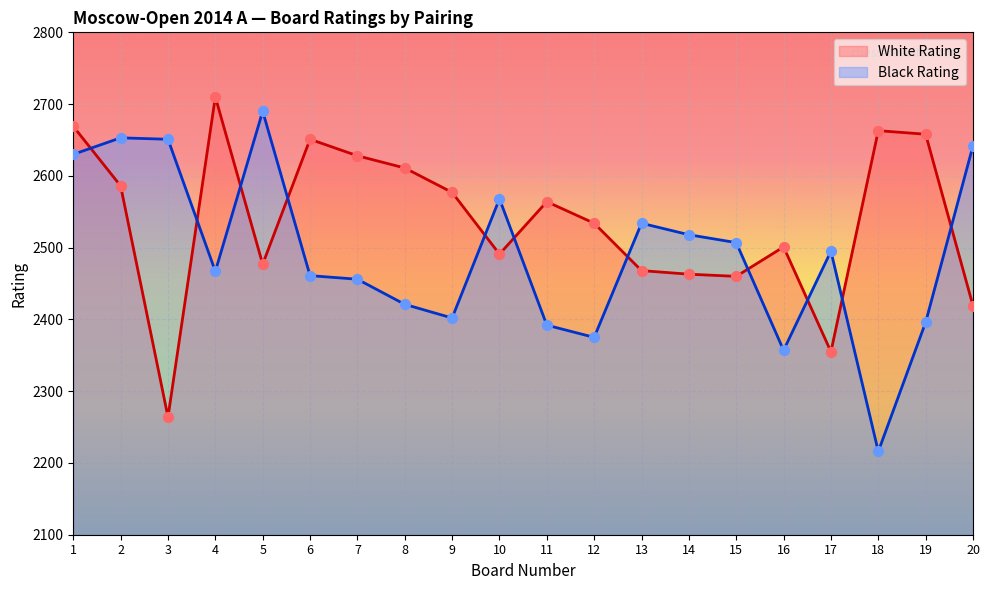

Is the value of White Rating at 10 greater than the value of Black Rating at 15?

No